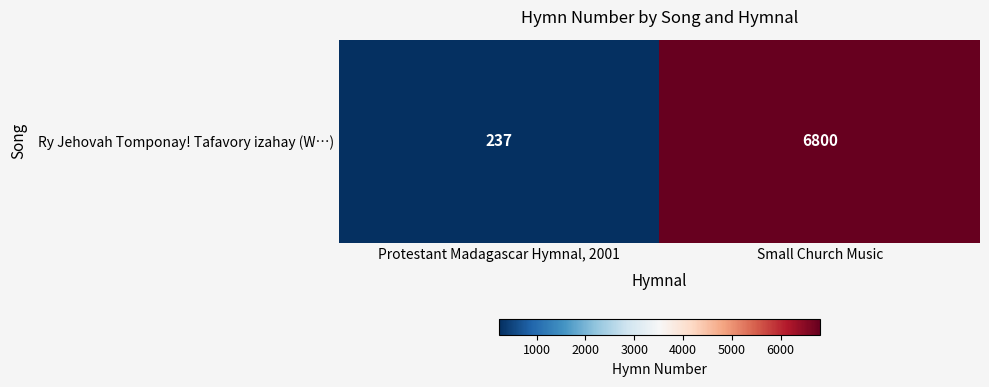

How many data points does each series have?

2